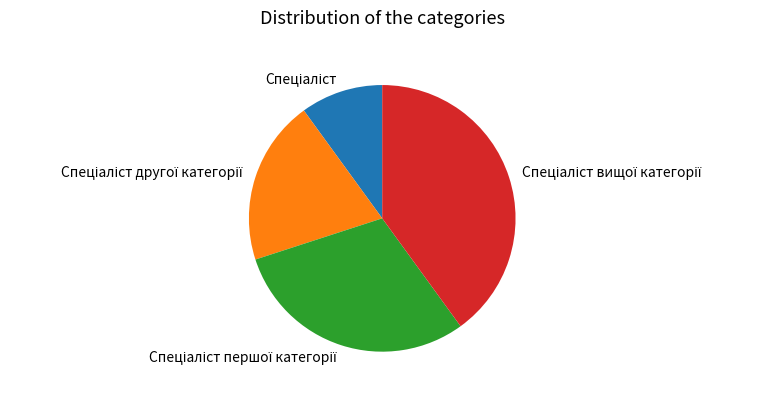

Is there a majority slice in this chart?

No